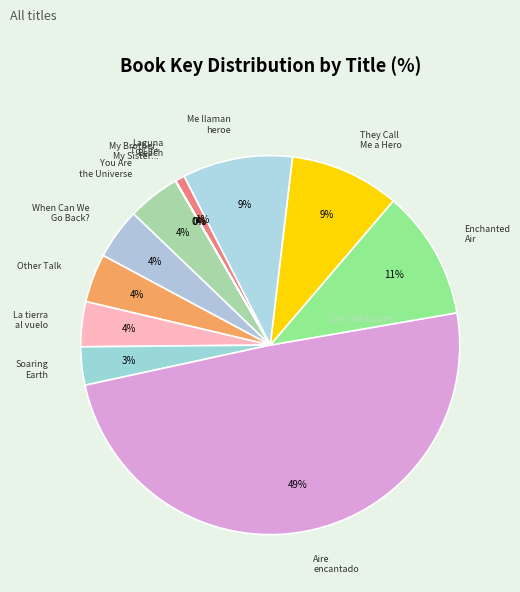

How many slices are in this pie chart?

12